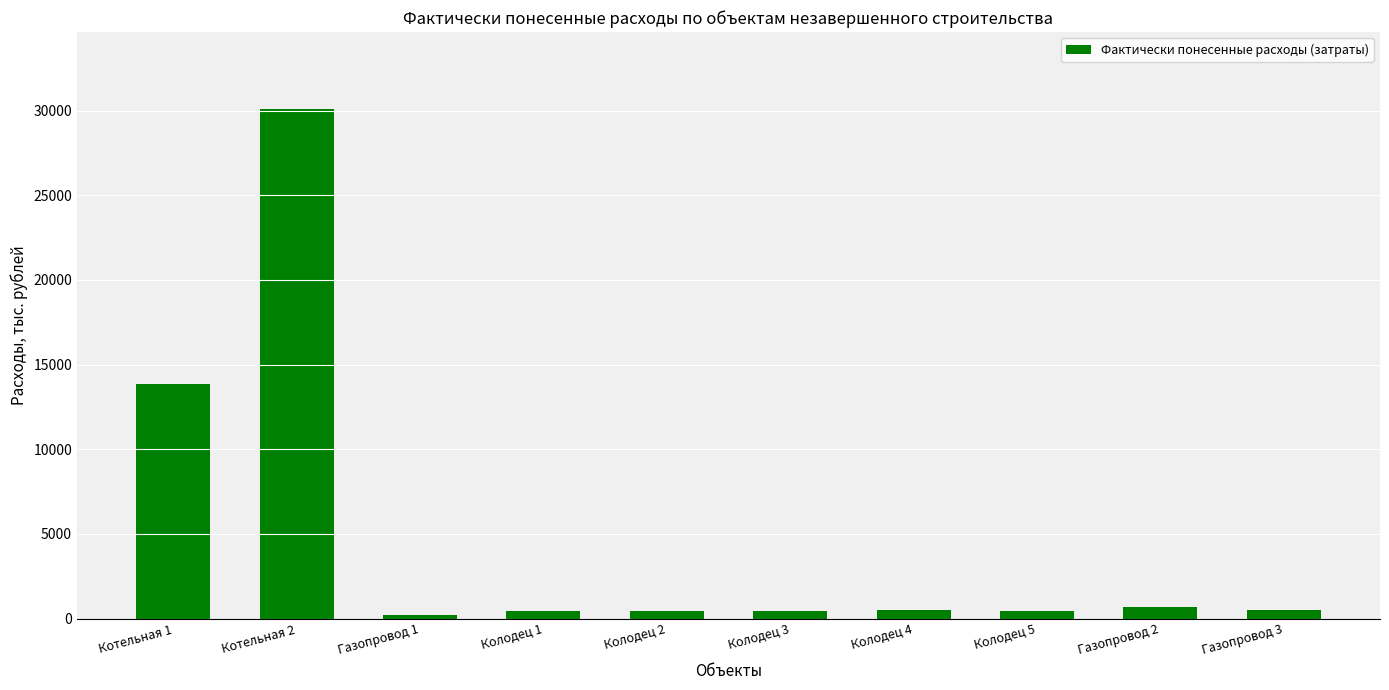

What is the label of the 1st bar from the right?

Газопровод 3